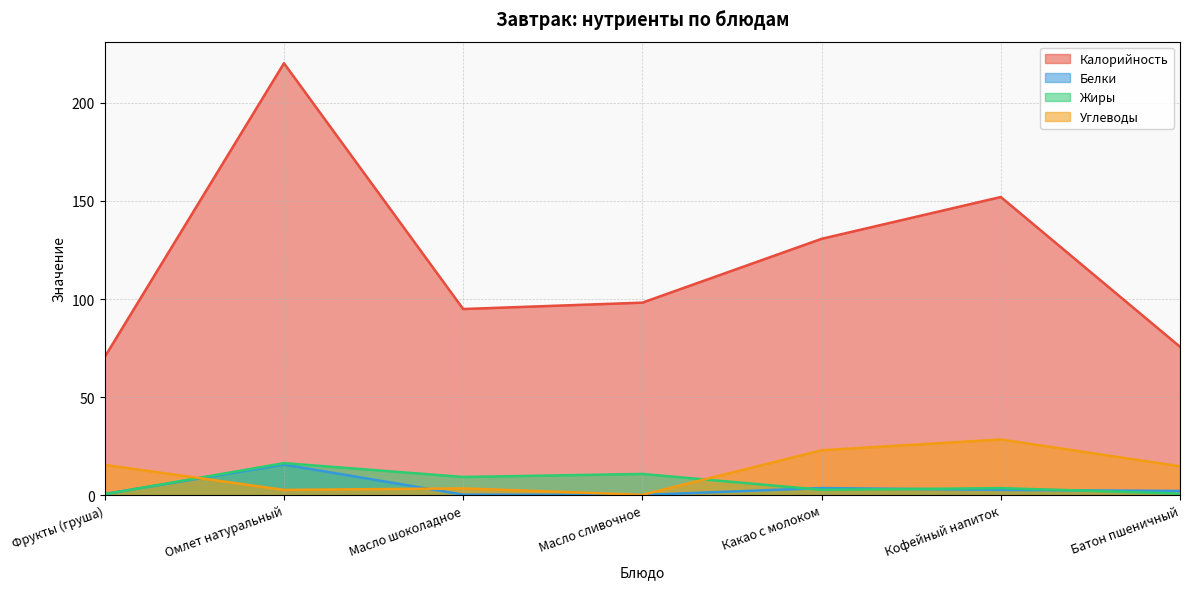

Is the value of Белки at Батон пшеничный greater than the value of Жиры at Какао с молоком?

No